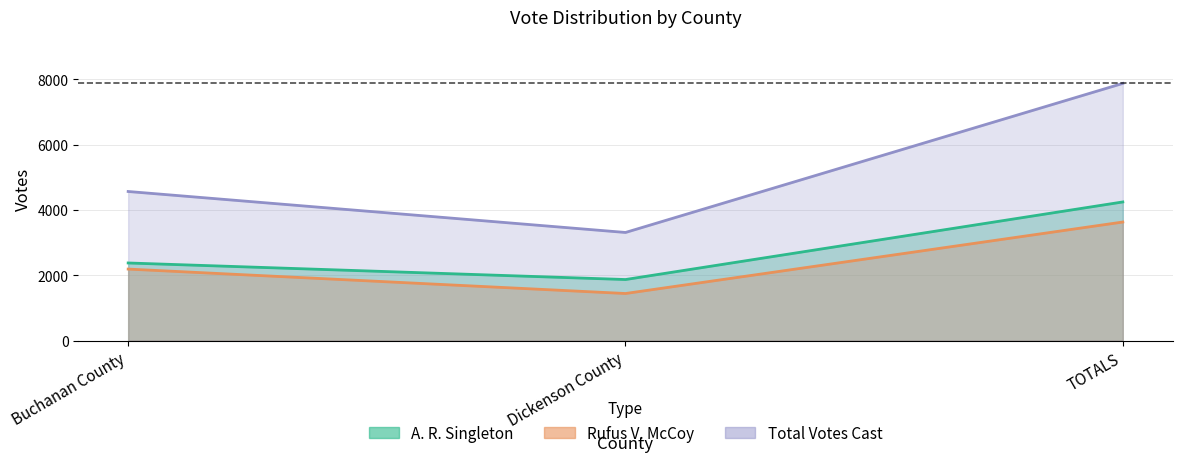

How many series are shown in this chart?

3